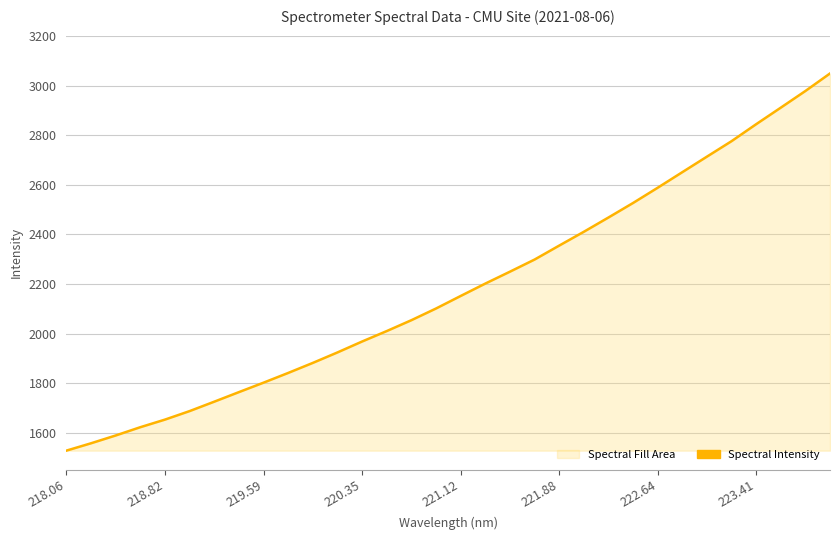

What is the maximum value shown in the chart?

3048.9